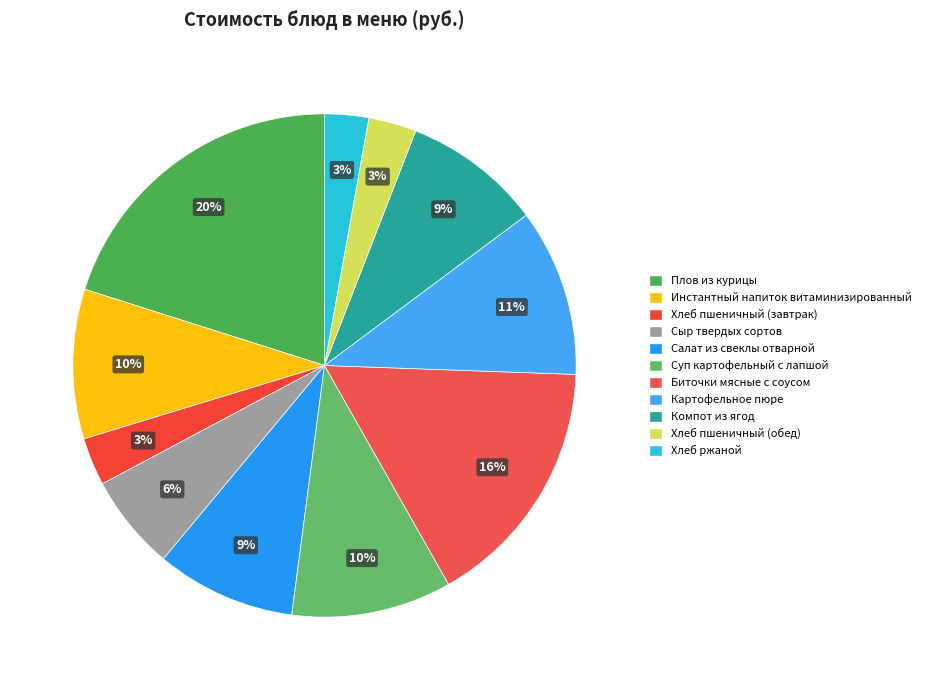

Is it true that Салат из свеклы отварной is 1% of the pie?

False